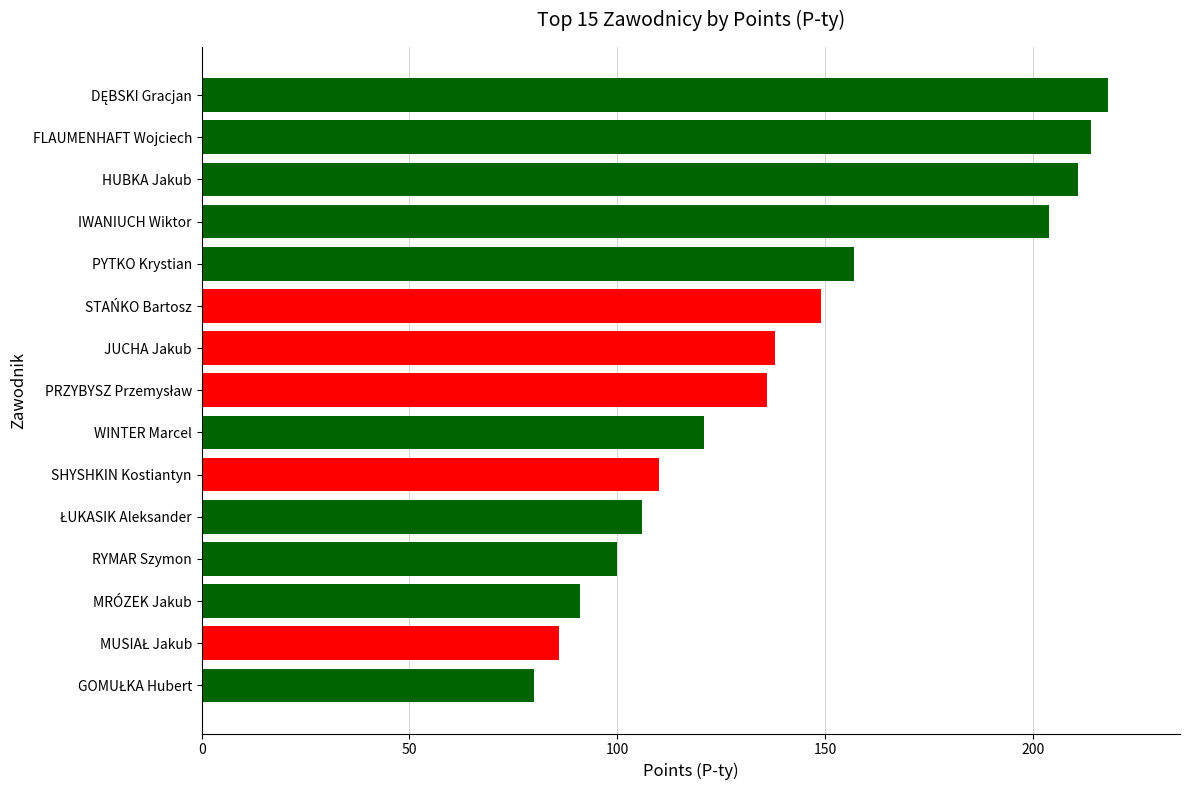

How many bars are there in total?

15